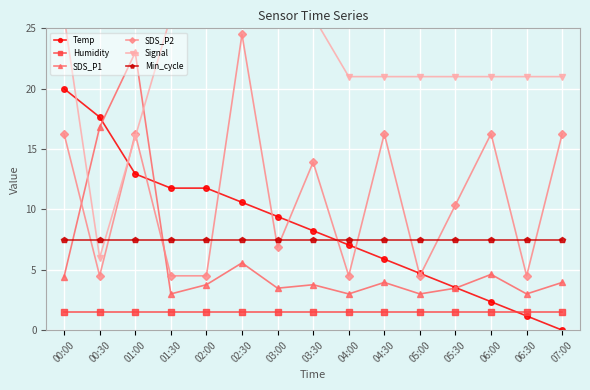

True or false: Humidity and Min_cycle cross at least once.

False